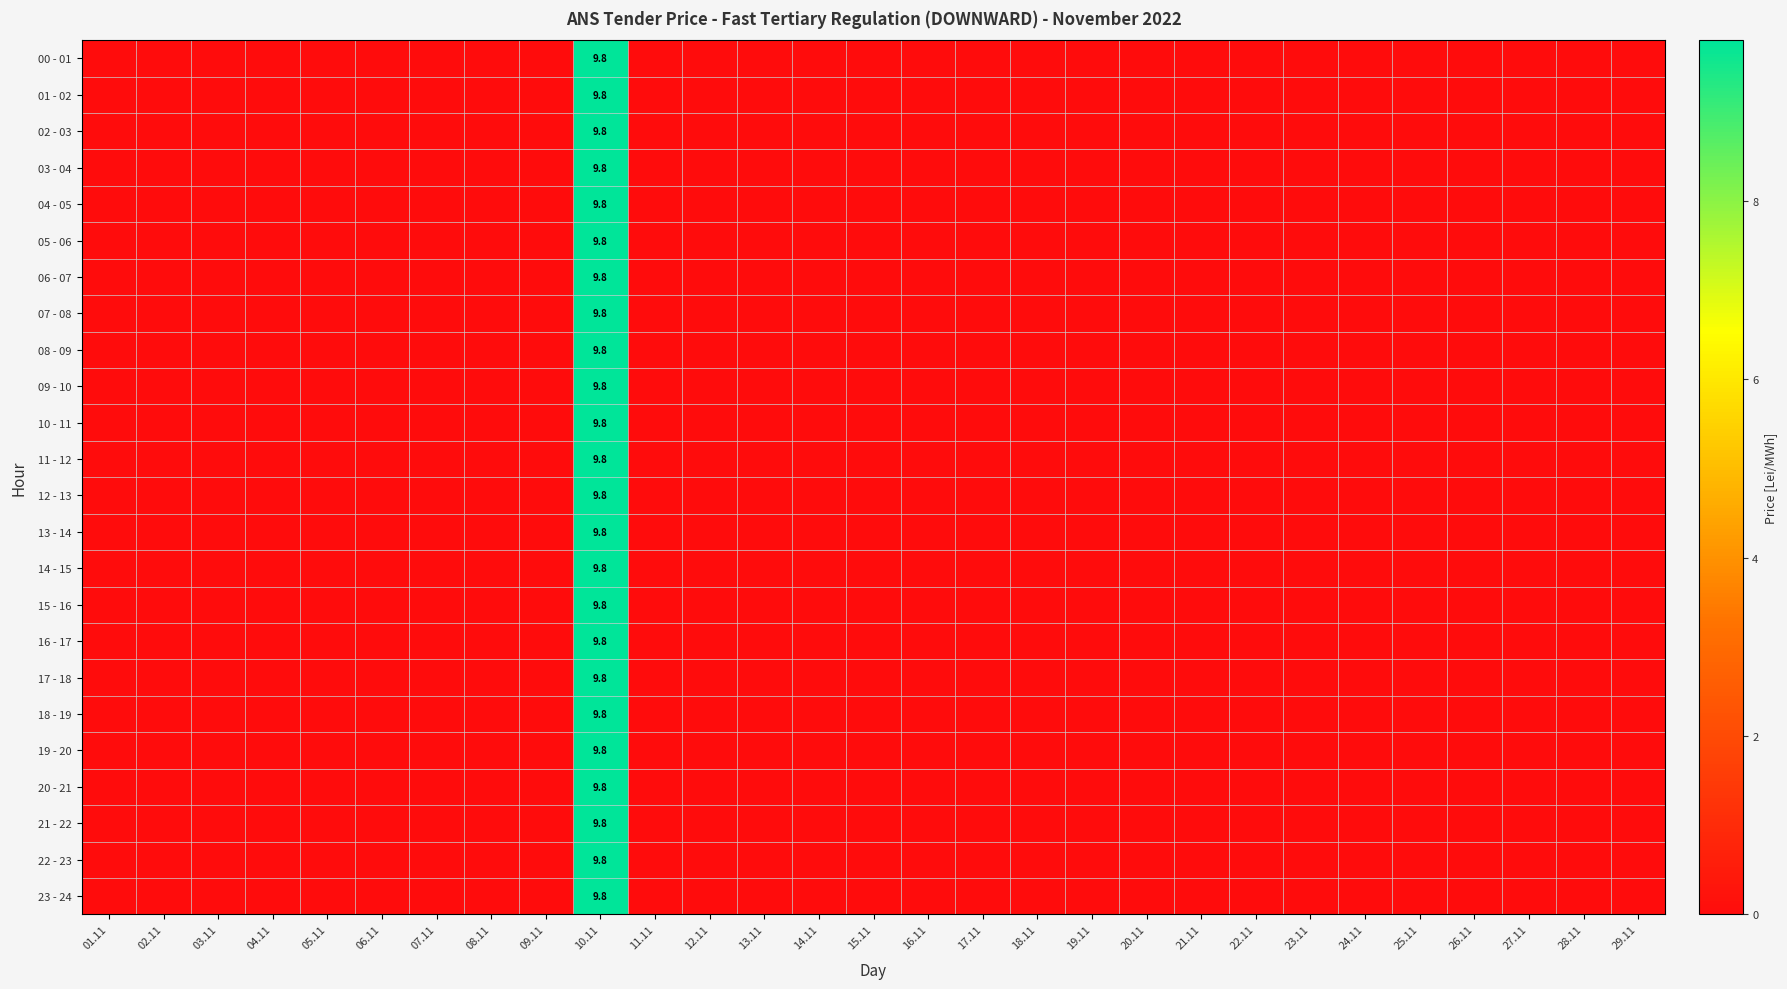

The value of 19 - 20 at 28.11 is 0.0. True or false?

True